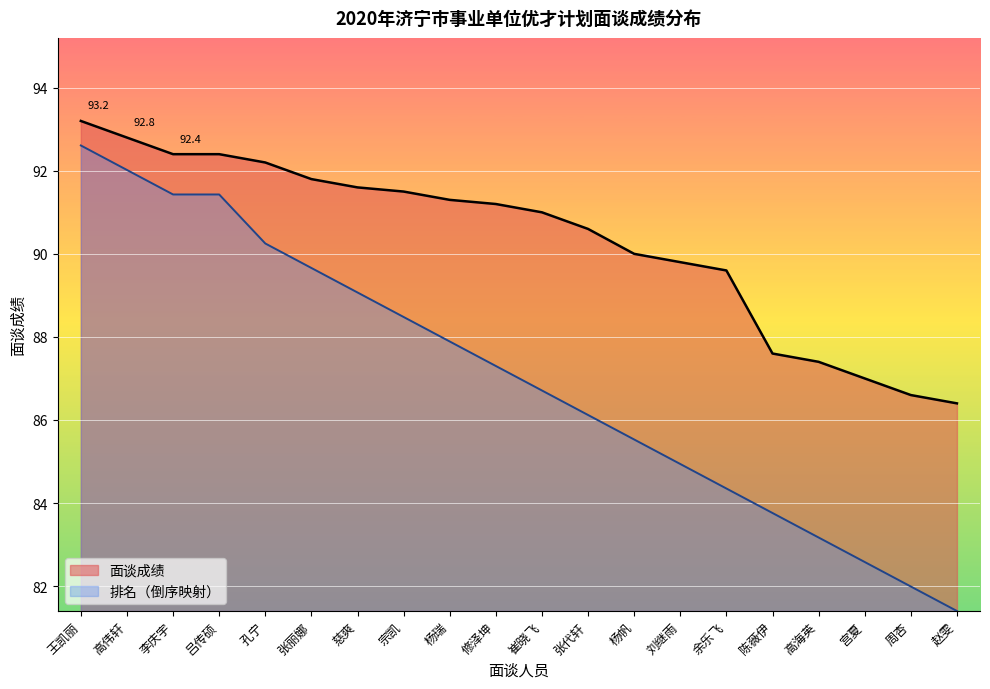

What is the spread (max minus min) of values at 慈爽?

2.5